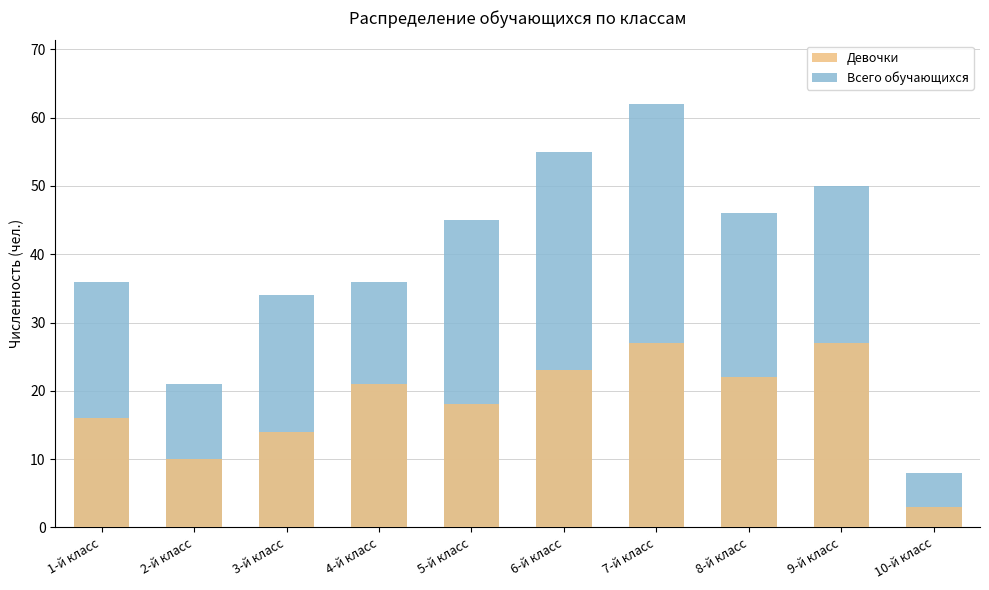

What is the sum of all Всего обучающихся values?

393